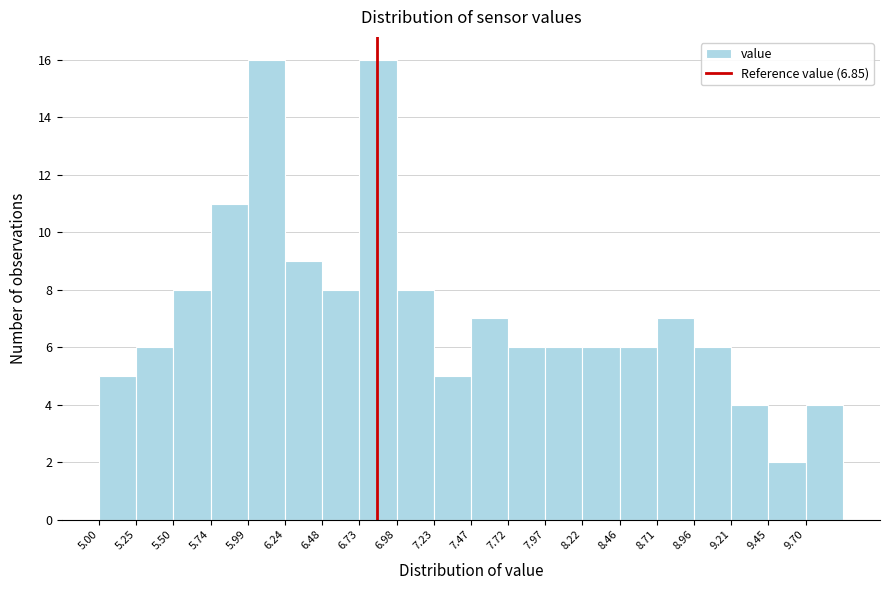

How tall is the bar that spans 7.25 to 7.50 on the x-axis? Neither the bar edges nor the heights are printed on the chart, so give them approximately, as read against the axes.

5